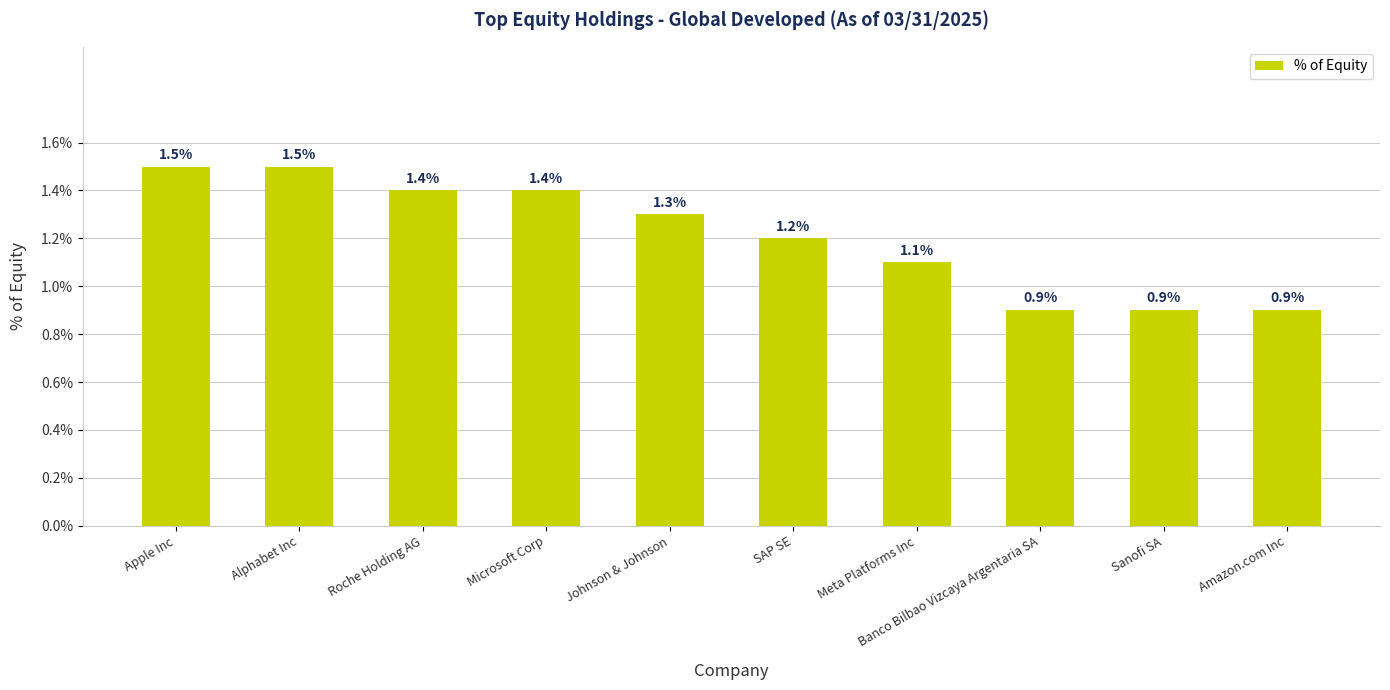

How many values exceed 1?

7